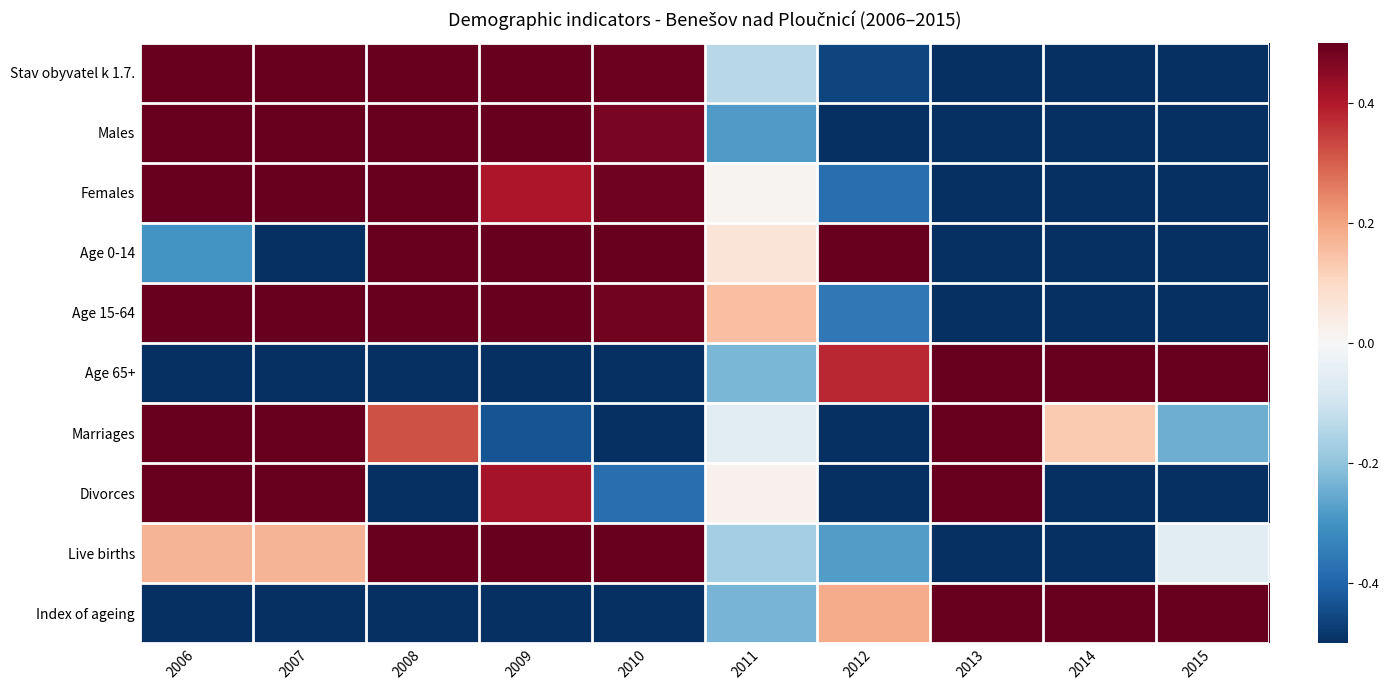

Reading left to right, what are all the values shown in this chart?

Stav obyvatel k 1.7.: 2006=0.8	2007=1.5	2008=0.9	2009=0.7	2010=0.5	2011=-0.1	2012=-0.5	2013=-0.9	2014=-1.2	2015=-1.7
Males: 2006=0.5	2007=1.3	2008=1.2	2009=1.0	2010=0.5	2011=-0.3	2012=-0.5	2013=-1.0	2014=-1.0	2015=-1.7
Females: 2006=1.1	2007=1.6	2008=0.6	2009=0.4	2010=0.5	2011=0.0	2012=-0.4	2013=-0.8	2014=-1.4	2015=-1.7
Age 0-14: 2006=-0.3	2007=-1.0	2008=0.5	2009=1.3	2010=1.1	2011=0.1	2012=1.3	2013=-1.8	2014=-0.7	2015=-0.6
Age 15-64: 2006=1.3	2007=1.0	2008=0.8	2009=0.8	2010=0.5	2011=0.2	2012=-0.4	2013=-1.0	2014=-1.3	2015=-1.8
Age 65+: 2006=-1.2	2007=-0.9	2008=-0.7	2009=-0.8	2010=-0.6	2011=-0.2	2012=0.4	2013=1.0	2014=1.4	2015=1.8
Marriages: 2006=1.3	2007=1.6	2008=0.3	2009=-0.4	2010=-1.2	2011=-0.1	2012=-1.9	2013=0.5	2014=0.1	2015=-0.2
Divorces: 2006=1.4	2007=1.0	2008=-0.6	2009=0.4	2010=-0.4	2011=0.0	2012=-0.6	2013=1.4	2014=-1.0	2015=-1.8
Live births: 2006=0.2	2007=0.2	2008=1.7	2009=1.1	2010=0.6	2011=-0.2	2012=-0.3	2013=-1.6	2014=-1.6	2015=-0.1
Index of ageing: 2006=-1.1	2007=-0.8	2008=-0.8	2009=-0.9	2010=-0.7	2011=-0.2	2012=0.2	2013=1.2	2014=1.4	2015=1.7